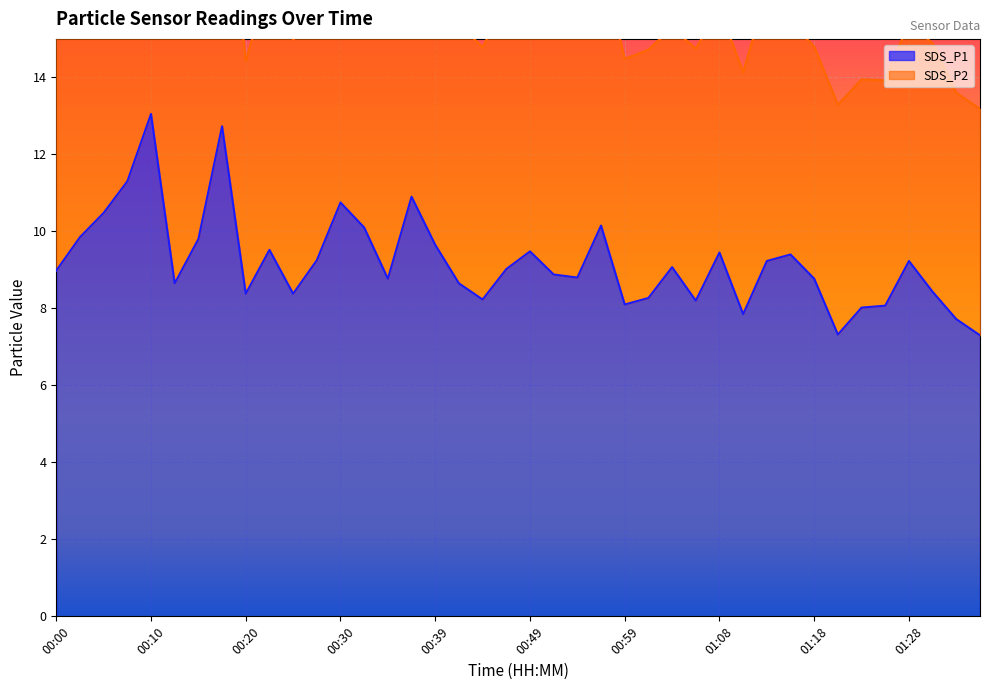

At which label does the data first exceed 9?

00:03